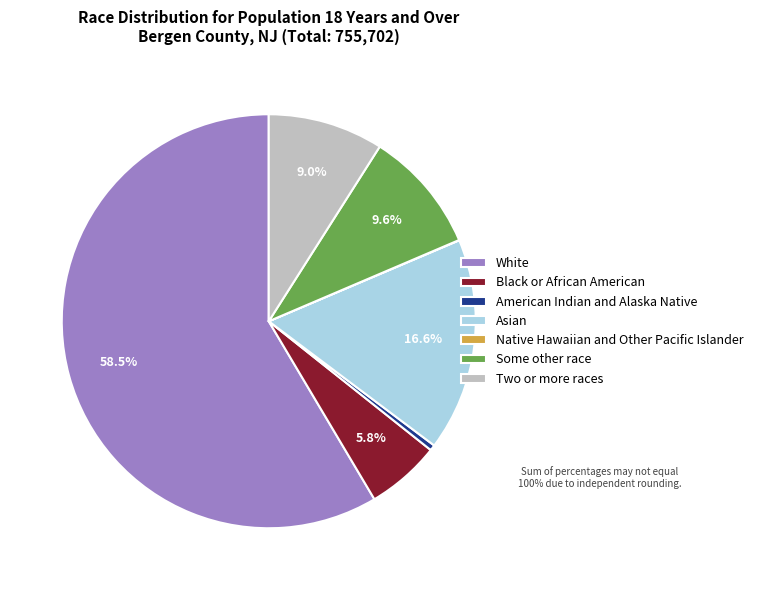

What percentage is NOT represented by Two or more races?

91.0%